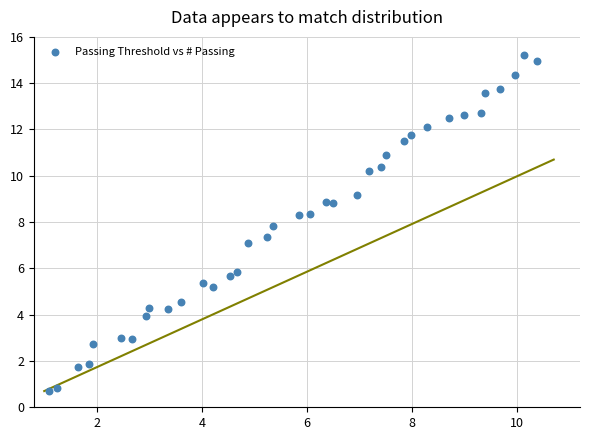

What is the range of X values (max minus min)?

9.3